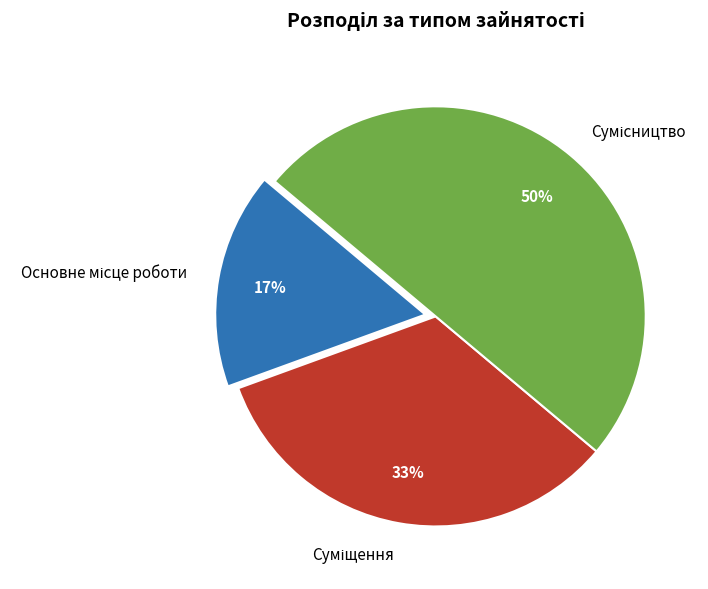

To the nearest percent, what is the difference between the largest and smallest slice percentages?

33%